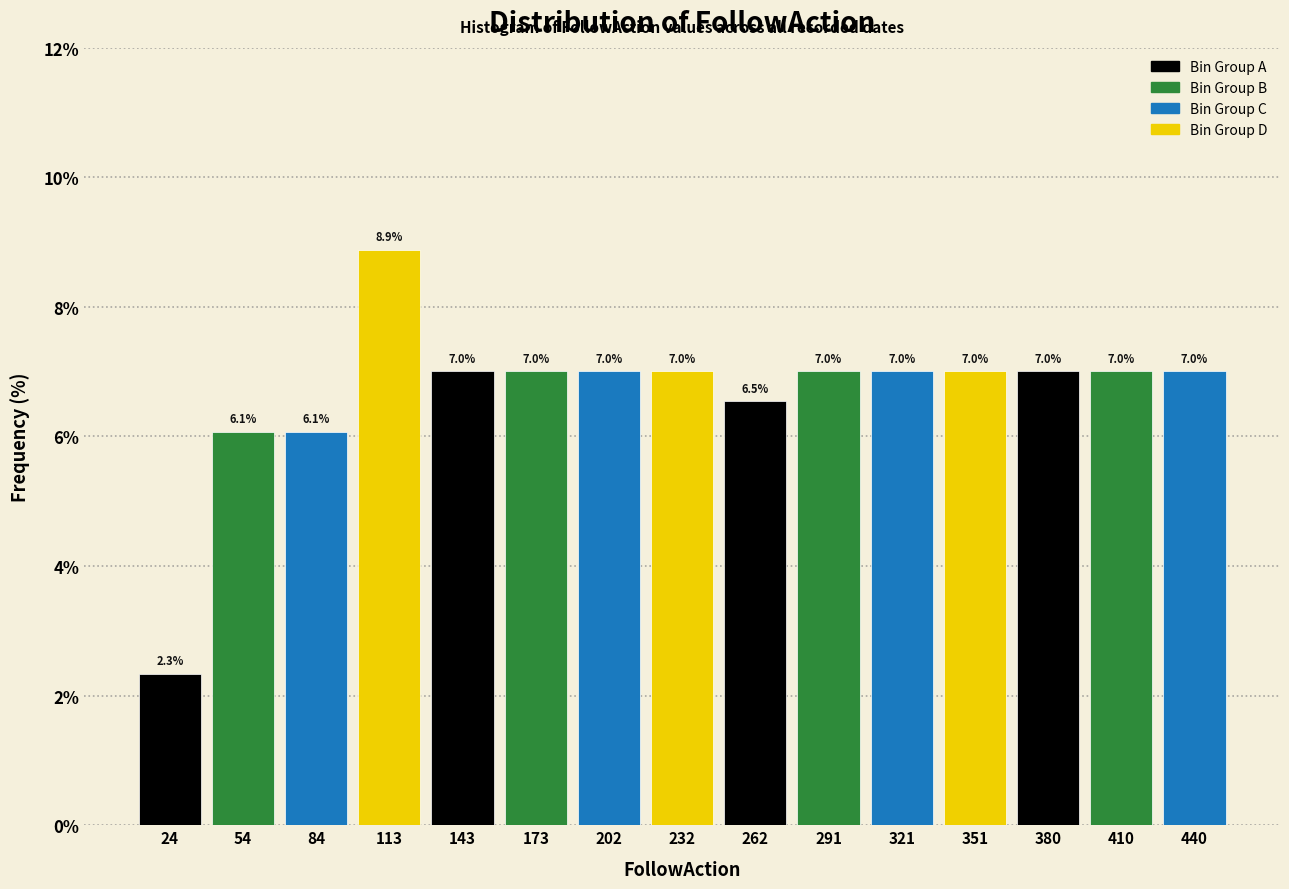

How tall is the bar that spans 425 to 455 on the x-axis? The bar edges are not printed on the chart, so give them approximately, as read against the axis.

7.0